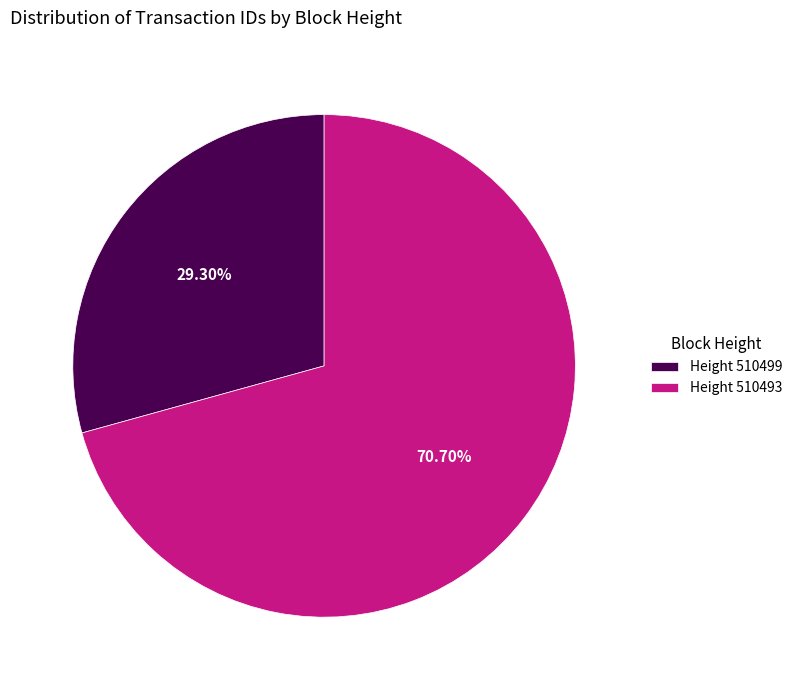

Is the sum of Height 510499 and Height 510493 greater than half?

Yes